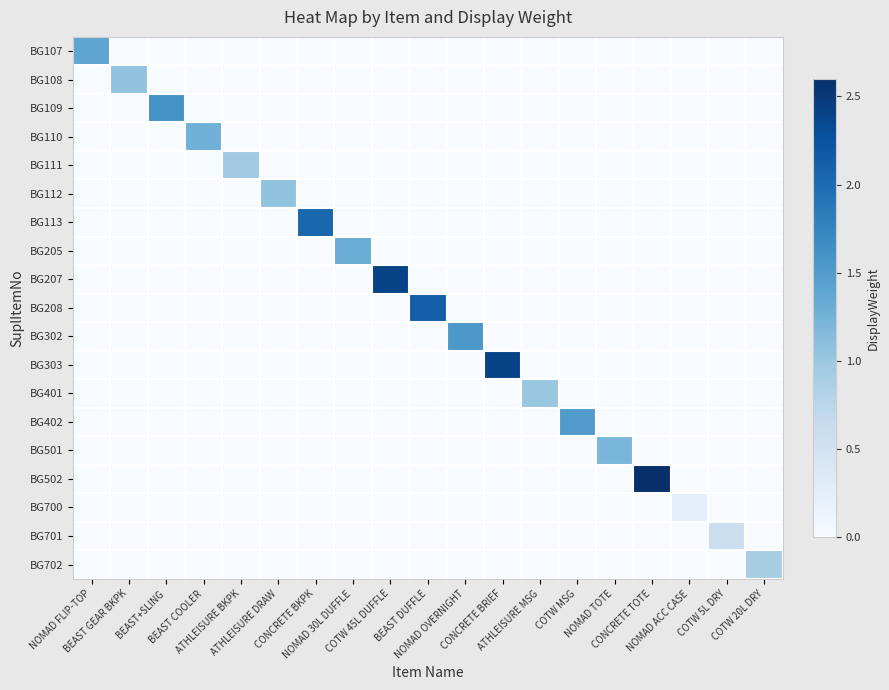

Reading left to right, list all the values displayed in this chart.

BG107: NOMAD FLIP-TOP=1.4	BEAST GEAR BKPK=0.0	BEAST+SLING=0.0	BEAST COOLER=0.0	ATHLEISURE BKPK=0.0	ATHLEISURE DRAW=0.0	CONCRETE BKPK=0.0	NOMAD 30L DUFFLE=0.0	COTW 45L DUFFLE=0.0	BEAST DUFFLE=0.0	NOMAD OVERNIGHT=0.0	CONCRETE BRIEF=0.0	ATHLEISURE MSG=0.0	COTW MSG=0.0	NOMAD TOTE=0.0	CONCRETE TOTE=0.0	NOMAD ACC CASE=0.0	COTW 5L DRY=0.0	COTW 20L DRY=0.0
BG108: NOMAD FLIP-TOP=0.0	BEAST GEAR BKPK=1.1	BEAST+SLING=0.0	BEAST COOLER=0.0	ATHLEISURE BKPK=0.0	ATHLEISURE DRAW=0.0	CONCRETE BKPK=0.0	NOMAD 30L DUFFLE=0.0	COTW 45L DUFFLE=0.0	BEAST DUFFLE=0.0	NOMAD OVERNIGHT=0.0	CONCRETE BRIEF=0.0	ATHLEISURE MSG=0.0	COTW MSG=0.0	NOMAD TOTE=0.0	CONCRETE TOTE=0.0	NOMAD ACC CASE=0.0	COTW 5L DRY=0.0	COTW 20L DRY=0.0
BG109: NOMAD FLIP-TOP=0.0	BEAST GEAR BKPK=0.0	BEAST+SLING=1.6	BEAST COOLER=0.0	ATHLEISURE BKPK=0.0	ATHLEISURE DRAW=0.0	CONCRETE BKPK=0.0	NOMAD 30L DUFFLE=0.0	COTW 45L DUFFLE=0.0	BEAST DUFFLE=0.0	NOMAD OVERNIGHT=0.0	CONCRETE BRIEF=0.0	ATHLEISURE MSG=0.0	COTW MSG=0.0	NOMAD TOTE=0.0	CONCRETE TOTE=0.0	NOMAD ACC CASE=0.0	COTW 5L DRY=0.0	COTW 20L DRY=0.0
BG110: NOMAD FLIP-TOP=0.0	BEAST GEAR BKPK=0.0	BEAST+SLING=0.0	BEAST COOLER=1.2	ATHLEISURE BKPK=0.0	ATHLEISURE DRAW=0.0	CONCRETE BKPK=0.0	NOMAD 30L DUFFLE=0.0	COTW 45L DUFFLE=0.0	BEAST DUFFLE=0.0	NOMAD OVERNIGHT=0.0	CONCRETE BRIEF=0.0	ATHLEISURE MSG=0.0	COTW MSG=0.0	NOMAD TOTE=0.0	CONCRETE TOTE=0.0	NOMAD ACC CASE=0.0	COTW 5L DRY=0.0	COTW 20L DRY=0.0
BG111: NOMAD FLIP-TOP=0.0	BEAST GEAR BKPK=0.0	BEAST+SLING=0.0	BEAST COOLER=0.0	ATHLEISURE BKPK=0.9	ATHLEISURE DRAW=0.0	CONCRETE BKPK=0.0	NOMAD 30L DUFFLE=0.0	COTW 45L DUFFLE=0.0	BEAST DUFFLE=0.0	NOMAD OVERNIGHT=0.0	CONCRETE BRIEF=0.0	ATHLEISURE MSG=0.0	COTW MSG=0.0	NOMAD TOTE=0.0	CONCRETE TOTE=0.0	NOMAD ACC CASE=0.0	COTW 5L DRY=0.0	COTW 20L DRY=0.0
BG112: NOMAD FLIP-TOP=0.0	BEAST GEAR BKPK=0.0	BEAST+SLING=0.0	BEAST COOLER=0.0	ATHLEISURE BKPK=0.0	ATHLEISURE DRAW=1.1	CONCRETE BKPK=0.0	NOMAD 30L DUFFLE=0.0	COTW 45L DUFFLE=0.0	BEAST DUFFLE=0.0	NOMAD OVERNIGHT=0.0	CONCRETE BRIEF=0.0	ATHLEISURE MSG=0.0	COTW MSG=0.0	NOMAD TOTE=0.0	CONCRETE TOTE=0.0	NOMAD ACC CASE=0.0	COTW 5L DRY=0.0	COTW 20L DRY=0.0
BG113: NOMAD FLIP-TOP=0.0	BEAST GEAR BKPK=0.0	BEAST+SLING=0.0	BEAST COOLER=0.0	ATHLEISURE BKPK=0.0	ATHLEISURE DRAW=0.0	CONCRETE BKPK=2.0	NOMAD 30L DUFFLE=0.0	COTW 45L DUFFLE=0.0	BEAST DUFFLE=0.0	NOMAD OVERNIGHT=0.0	CONCRETE BRIEF=0.0	ATHLEISURE MSG=0.0	COTW MSG=0.0	NOMAD TOTE=0.0	CONCRETE TOTE=0.0	NOMAD ACC CASE=0.0	COTW 5L DRY=0.0	COTW 20L DRY=0.0
BG205: NOMAD FLIP-TOP=0.0	BEAST GEAR BKPK=0.0	BEAST+SLING=0.0	BEAST COOLER=0.0	ATHLEISURE BKPK=0.0	ATHLEISURE DRAW=0.0	CONCRETE BKPK=0.0	NOMAD 30L DUFFLE=1.3	COTW 45L DUFFLE=0.0	BEAST DUFFLE=0.0	NOMAD OVERNIGHT=0.0	CONCRETE BRIEF=0.0	ATHLEISURE MSG=0.0	COTW MSG=0.0	NOMAD TOTE=0.0	CONCRETE TOTE=0.0	NOMAD ACC CASE=0.0	COTW 5L DRY=0.0	COTW 20L DRY=0.0
BG207: NOMAD FLIP-TOP=0.0	BEAST GEAR BKPK=0.0	BEAST+SLING=0.0	BEAST COOLER=0.0	ATHLEISURE BKPK=0.0	ATHLEISURE DRAW=0.0	CONCRETE BKPK=0.0	NOMAD 30L DUFFLE=0.0	COTW 45L DUFFLE=2.4	BEAST DUFFLE=0.0	NOMAD OVERNIGHT=0.0	CONCRETE BRIEF=0.0	ATHLEISURE MSG=0.0	COTW MSG=0.0	NOMAD TOTE=0.0	CONCRETE TOTE=0.0	NOMAD ACC CASE=0.0	COTW 5L DRY=0.0	COTW 20L DRY=0.0
BG208: NOMAD FLIP-TOP=0.0	BEAST GEAR BKPK=0.0	BEAST+SLING=0.0	BEAST COOLER=0.0	ATHLEISURE BKPK=0.0	ATHLEISURE DRAW=0.0	CONCRETE BKPK=0.0	NOMAD 30L DUFFLE=0.0	COTW 45L DUFFLE=0.0	BEAST DUFFLE=2.1	NOMAD OVERNIGHT=0.0	CONCRETE BRIEF=0.0	ATHLEISURE MSG=0.0	COTW MSG=0.0	NOMAD TOTE=0.0	CONCRETE TOTE=0.0	NOMAD ACC CASE=0.0	COTW 5L DRY=0.0	COTW 20L DRY=0.0
BG302: NOMAD FLIP-TOP=0.0	BEAST GEAR BKPK=0.0	BEAST+SLING=0.0	BEAST COOLER=0.0	ATHLEISURE BKPK=0.0	ATHLEISURE DRAW=0.0	CONCRETE BKPK=0.0	NOMAD 30L DUFFLE=0.0	COTW 45L DUFFLE=0.0	BEAST DUFFLE=0.0	NOMAD OVERNIGHT=1.6	CONCRETE BRIEF=0.0	ATHLEISURE MSG=0.0	COTW MSG=0.0	NOMAD TOTE=0.0	CONCRETE TOTE=0.0	NOMAD ACC CASE=0.0	COTW 5L DRY=0.0	COTW 20L DRY=0.0
BG303: NOMAD FLIP-TOP=0.0	BEAST GEAR BKPK=0.0	BEAST+SLING=0.0	BEAST COOLER=0.0	ATHLEISURE BKPK=0.0	ATHLEISURE DRAW=0.0	CONCRETE BKPK=0.0	NOMAD 30L DUFFLE=0.0	COTW 45L DUFFLE=0.0	BEAST DUFFLE=0.0	NOMAD OVERNIGHT=0.0	CONCRETE BRIEF=2.4	ATHLEISURE MSG=0.0	COTW MSG=0.0	NOMAD TOTE=0.0	CONCRETE TOTE=0.0	NOMAD ACC CASE=0.0	COTW 5L DRY=0.0	COTW 20L DRY=0.0
BG401: NOMAD FLIP-TOP=0.0	BEAST GEAR BKPK=0.0	BEAST+SLING=0.0	BEAST COOLER=0.0	ATHLEISURE BKPK=0.0	ATHLEISURE DRAW=0.0	CONCRETE BKPK=0.0	NOMAD 30L DUFFLE=0.0	COTW 45L DUFFLE=0.0	BEAST DUFFLE=0.0	NOMAD OVERNIGHT=0.0	CONCRETE BRIEF=0.0	ATHLEISURE MSG=1.0	COTW MSG=0.0	NOMAD TOTE=0.0	CONCRETE TOTE=0.0	NOMAD ACC CASE=0.0	COTW 5L DRY=0.0	COTW 20L DRY=0.0
BG402: NOMAD FLIP-TOP=0.0	BEAST GEAR BKPK=0.0	BEAST+SLING=0.0	BEAST COOLER=0.0	ATHLEISURE BKPK=0.0	ATHLEISURE DRAW=0.0	CONCRETE BKPK=0.0	NOMAD 30L DUFFLE=0.0	COTW 45L DUFFLE=0.0	BEAST DUFFLE=0.0	NOMAD OVERNIGHT=0.0	CONCRETE BRIEF=0.0	ATHLEISURE MSG=0.0	COTW MSG=1.5	NOMAD TOTE=0.0	CONCRETE TOTE=0.0	NOMAD ACC CASE=0.0	COTW 5L DRY=0.0	COTW 20L DRY=0.0
BG501: NOMAD FLIP-TOP=0.0	BEAST GEAR BKPK=0.0	BEAST+SLING=0.0	BEAST COOLER=0.0	ATHLEISURE BKPK=0.0	ATHLEISURE DRAW=0.0	CONCRETE BKPK=0.0	NOMAD 30L DUFFLE=0.0	COTW 45L DUFFLE=0.0	BEAST DUFFLE=0.0	NOMAD OVERNIGHT=0.0	CONCRETE BRIEF=0.0	ATHLEISURE MSG=0.0	COTW MSG=0.0	NOMAD TOTE=1.2	CONCRETE TOTE=0.0	NOMAD ACC CASE=0.0	COTW 5L DRY=0.0	COTW 20L DRY=0.0
BG502: NOMAD FLIP-TOP=0.0	BEAST GEAR BKPK=0.0	BEAST+SLING=0.0	BEAST COOLER=0.0	ATHLEISURE BKPK=0.0	ATHLEISURE DRAW=0.0	CONCRETE BKPK=0.0	NOMAD 30L DUFFLE=0.0	COTW 45L DUFFLE=0.0	BEAST DUFFLE=0.0	NOMAD OVERNIGHT=0.0	CONCRETE BRIEF=0.0	ATHLEISURE MSG=0.0	COTW MSG=0.0	NOMAD TOTE=0.0	CONCRETE TOTE=2.6	NOMAD ACC CASE=0.0	COTW 5L DRY=0.0	COTW 20L DRY=0.0
BG700: NOMAD FLIP-TOP=0.0	BEAST GEAR BKPK=0.0	BEAST+SLING=0.0	BEAST COOLER=0.0	ATHLEISURE BKPK=0.0	ATHLEISURE DRAW=0.0	CONCRETE BKPK=0.0	NOMAD 30L DUFFLE=0.0	COTW 45L DUFFLE=0.0	BEAST DUFFLE=0.0	NOMAD OVERNIGHT=0.0	CONCRETE BRIEF=0.0	ATHLEISURE MSG=0.0	COTW MSG=0.0	NOMAD TOTE=0.0	CONCRETE TOTE=0.0	NOMAD ACC CASE=0.2	COTW 5L DRY=0.0	COTW 20L DRY=0.0
BG701: NOMAD FLIP-TOP=0.0	BEAST GEAR BKPK=0.0	BEAST+SLING=0.0	BEAST COOLER=0.0	ATHLEISURE BKPK=0.0	ATHLEISURE DRAW=0.0	CONCRETE BKPK=0.0	NOMAD 30L DUFFLE=0.0	COTW 45L DUFFLE=0.0	BEAST DUFFLE=0.0	NOMAD OVERNIGHT=0.0	CONCRETE BRIEF=0.0	ATHLEISURE MSG=0.0	COTW MSG=0.0	NOMAD TOTE=0.0	CONCRETE TOTE=0.0	NOMAD ACC CASE=0.0	COTW 5L DRY=0.6	COTW 20L DRY=0.0
BG702: NOMAD FLIP-TOP=0.0	BEAST GEAR BKPK=0.0	BEAST+SLING=0.0	BEAST COOLER=0.0	ATHLEISURE BKPK=0.0	ATHLEISURE DRAW=0.0	CONCRETE BKPK=0.0	NOMAD 30L DUFFLE=0.0	COTW 45L DUFFLE=0.0	BEAST DUFFLE=0.0	NOMAD OVERNIGHT=0.0	CONCRETE BRIEF=0.0	ATHLEISURE MSG=0.0	COTW MSG=0.0	NOMAD TOTE=0.0	CONCRETE TOTE=0.0	NOMAD ACC CASE=0.0	COTW 5L DRY=0.0	COTW 20L DRY=0.9